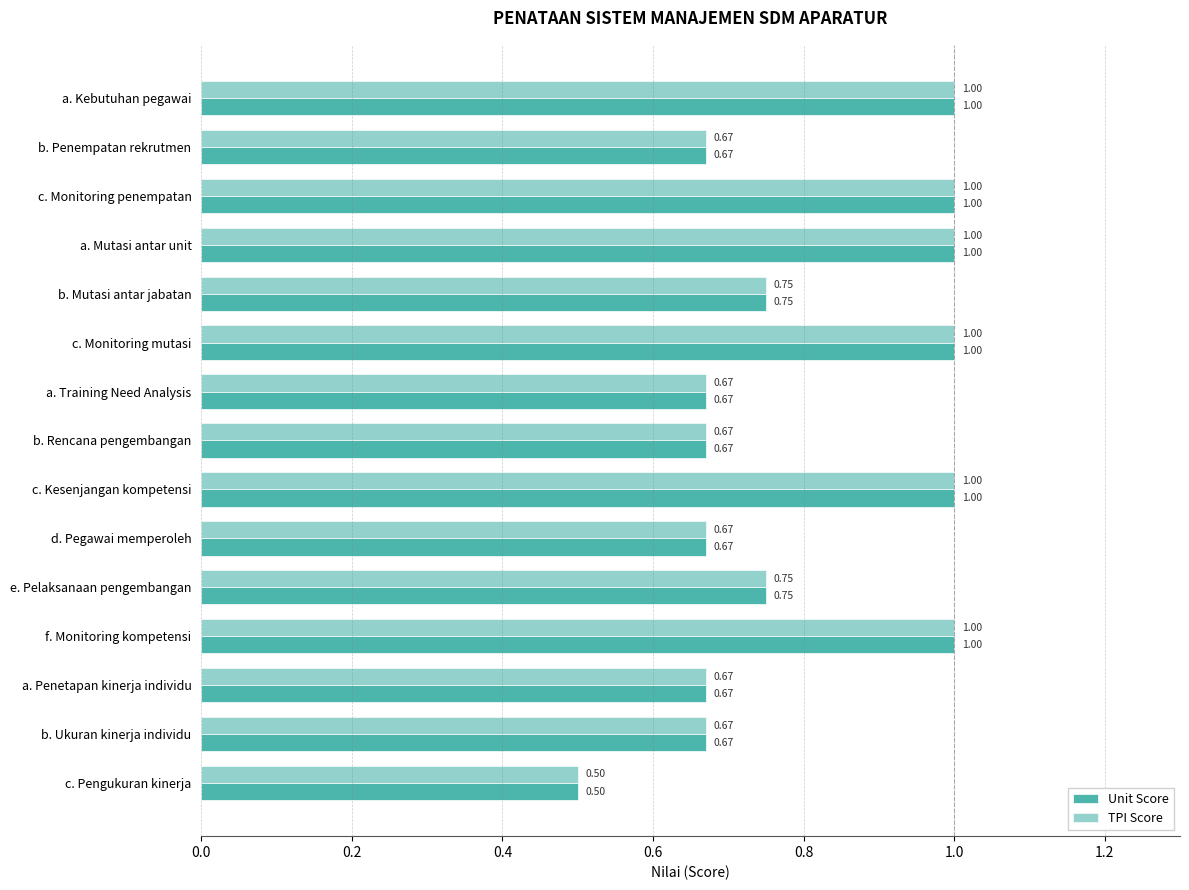

Where is TPI Score nearest to the value 0?

c. Pengukuran kinerja